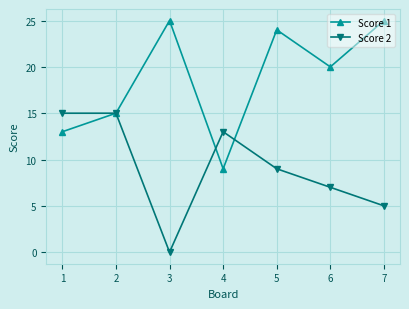

After their last crossing, which series has the higher values: Score 1 or Score 2?

Score 1